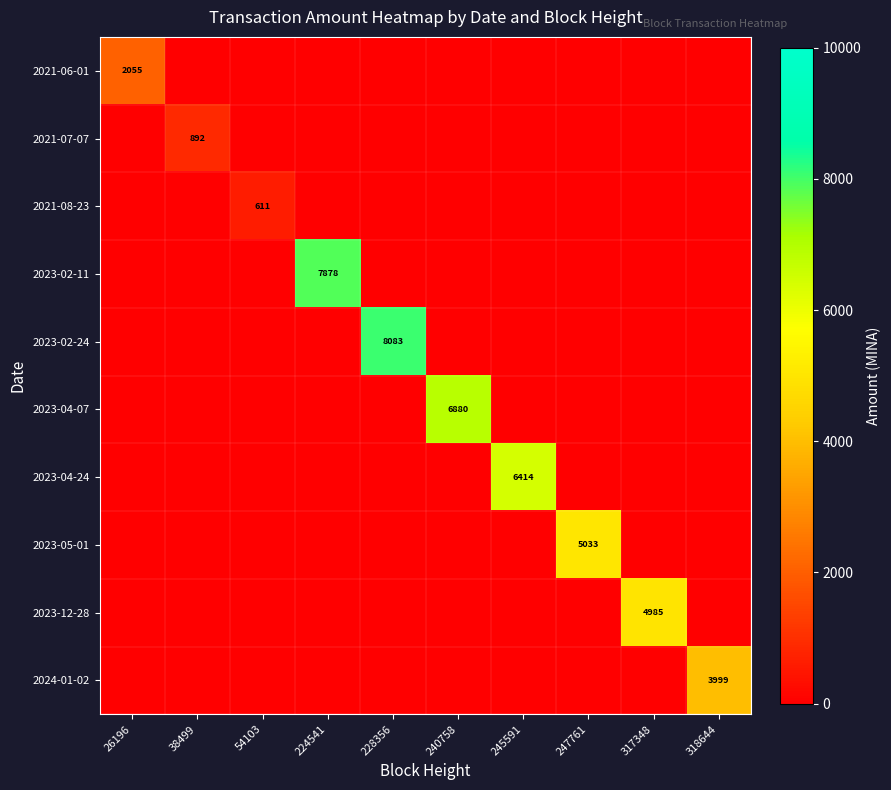

Which series has the widest spread of values?

2023-02-24